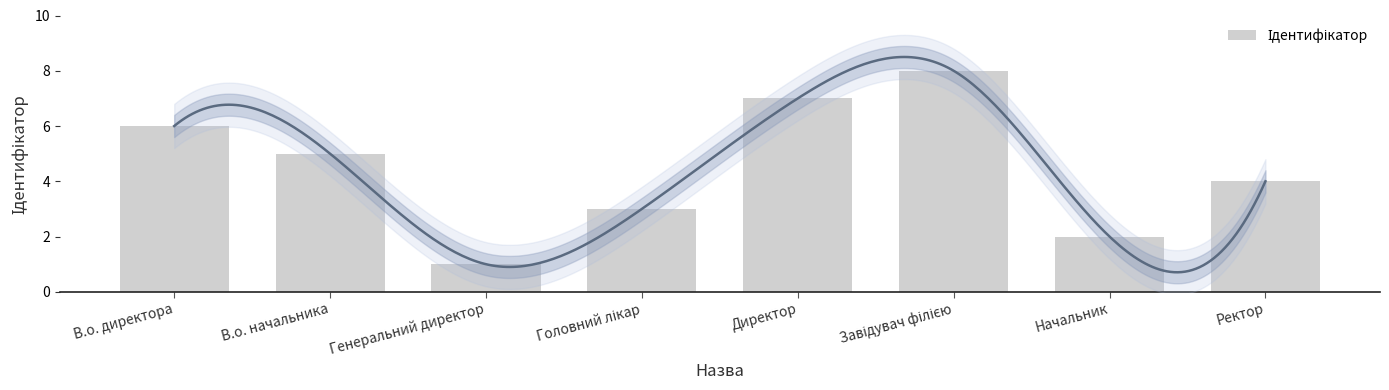

Reading right to left, transcribe all the data shown in this chart.

4	2	8	7	3	1	5	6